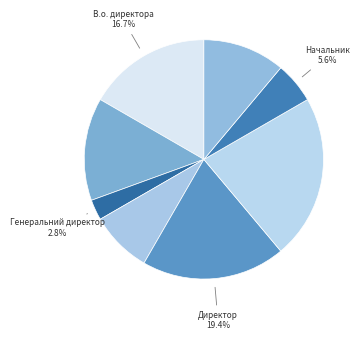

Which category has the biggest portion of the pie?

Завідувач філією